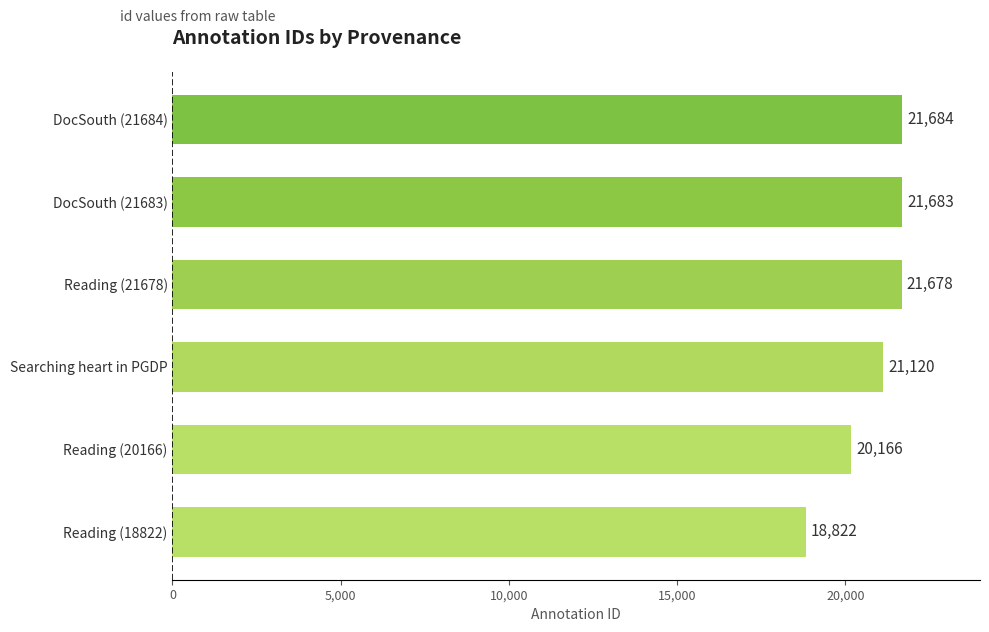

What is the change in value from Reading (20166) to DocSouth (21683)?

+1517